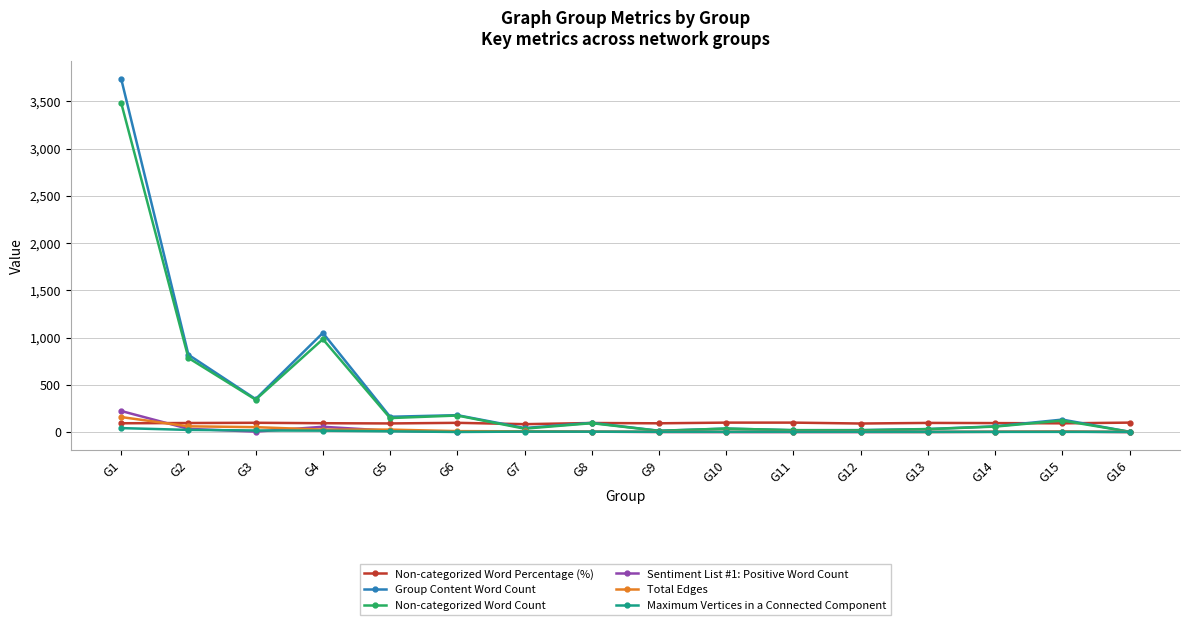

Which series has the largest range (max minus min)?

Group Content Word Count